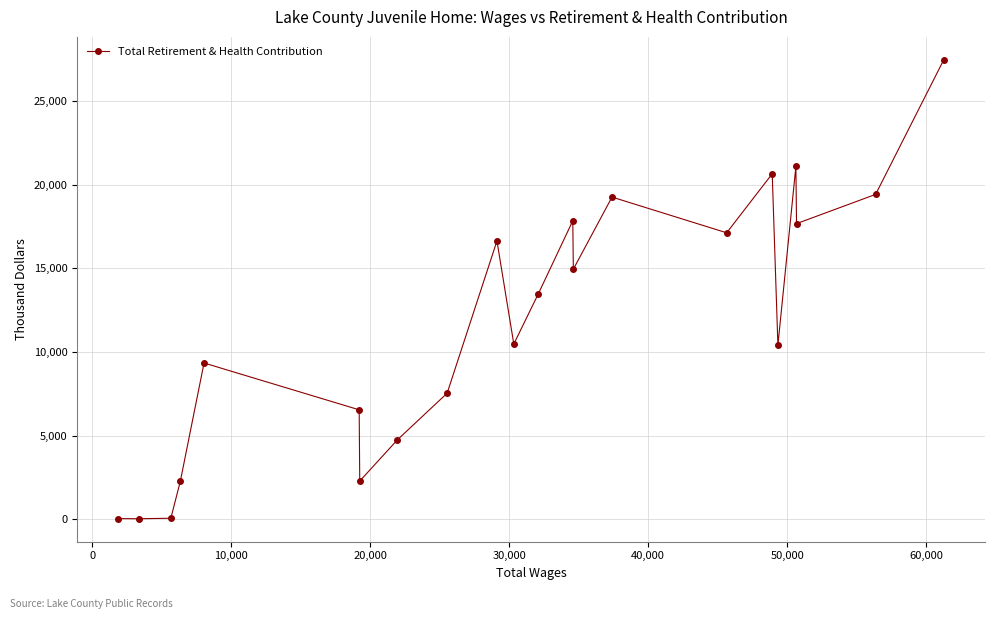

What is the maximum value shown in the chart?

27445